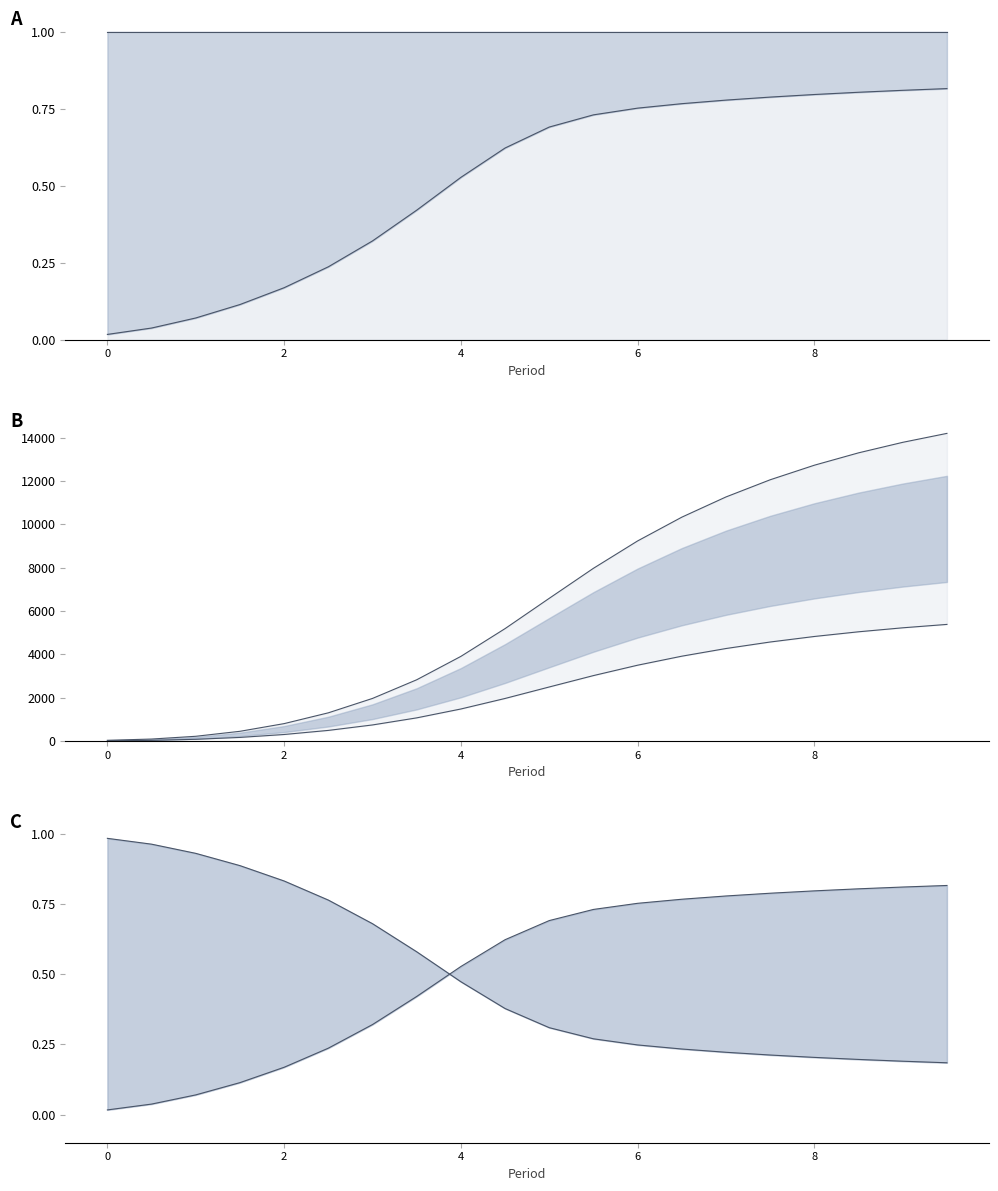

True or false: Installed base new tech and Mkt share legacy tech intersect in this chart.

False